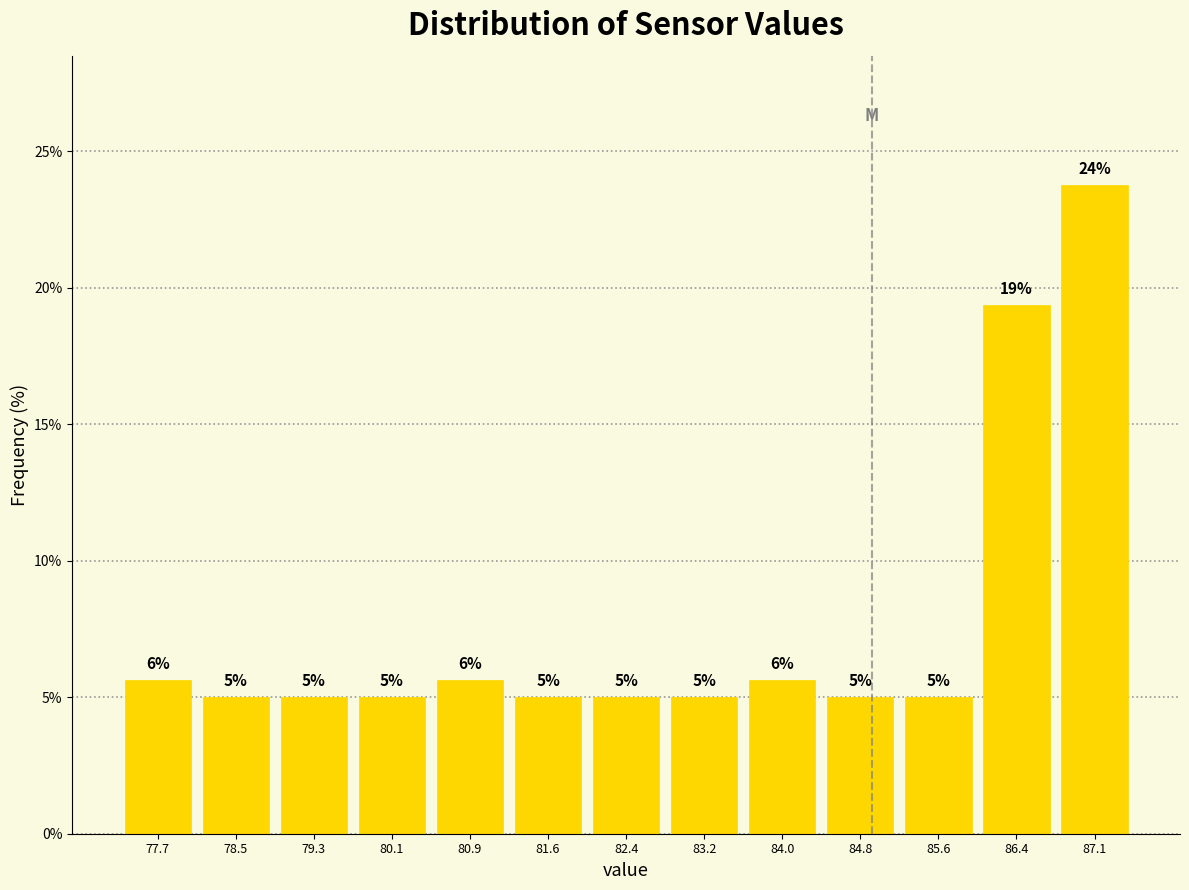

Which range on the x-axis has the tallest bar?

86.8 to 87.5